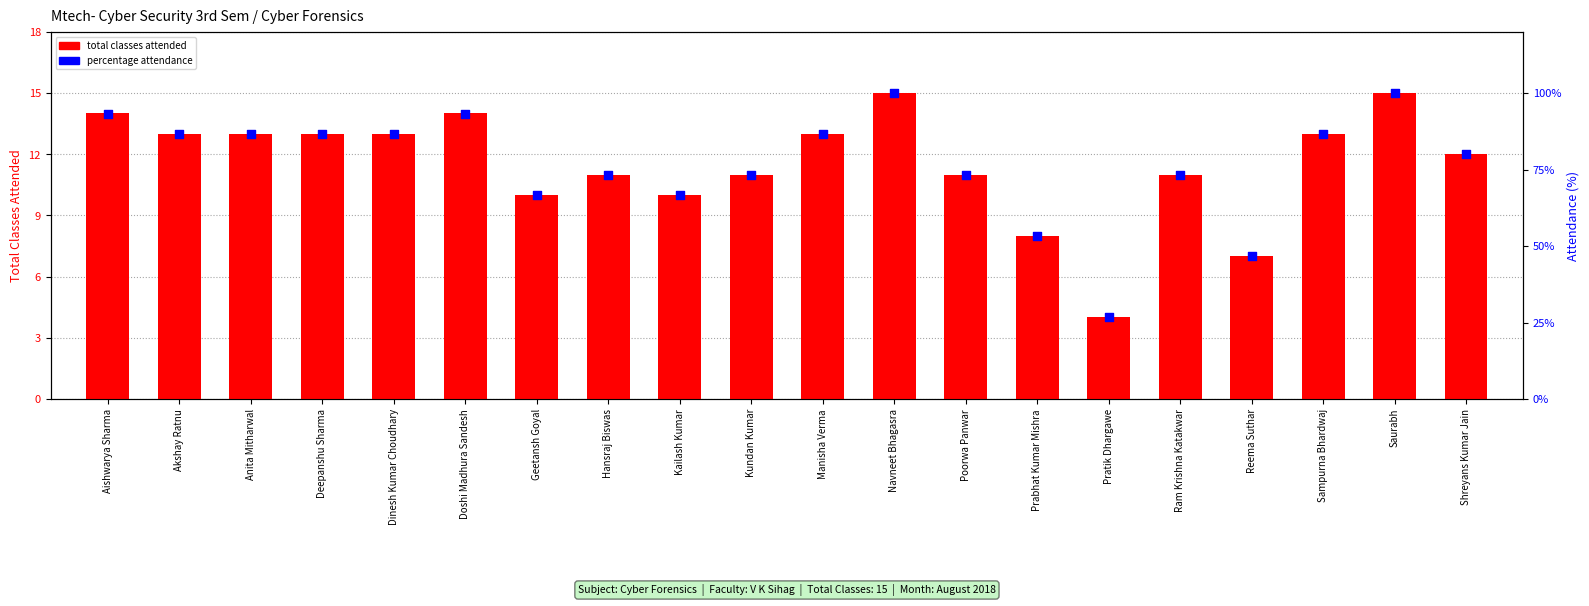

Is the value of Percentage (%) at Pratik Dhargawe greater than the value of Total classes attended at Navneet Bhagasra?

Yes